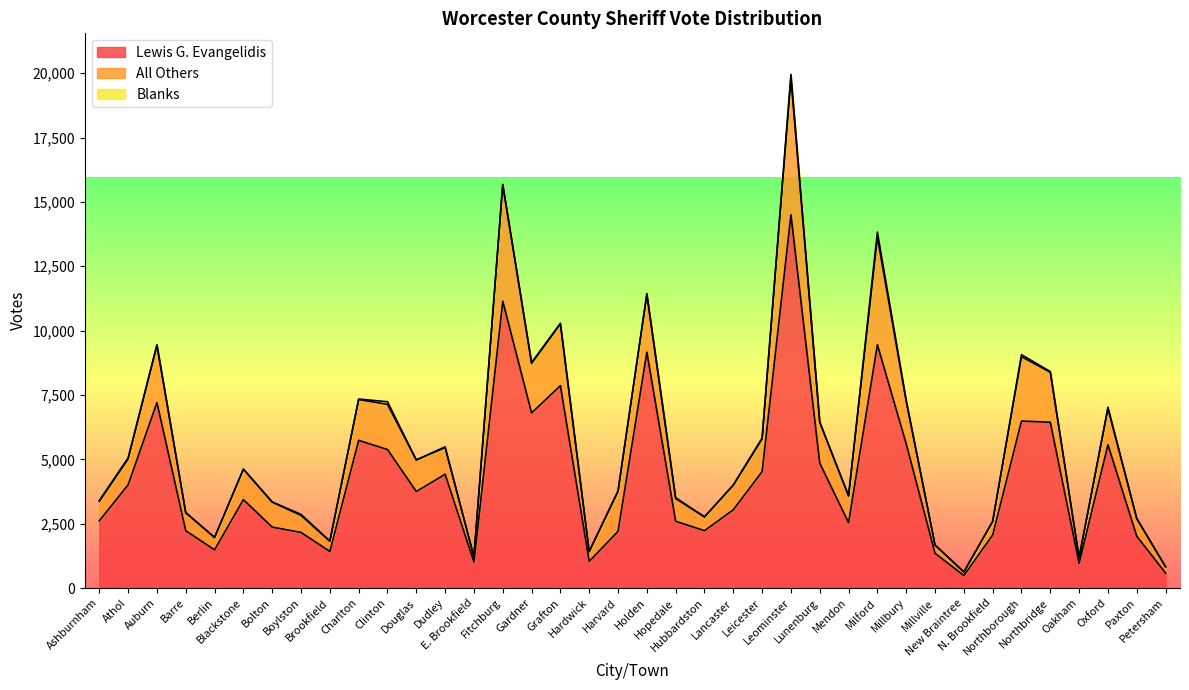

True or false: Lewis G. Evangelidis has a value of 962 at Oakham.

True